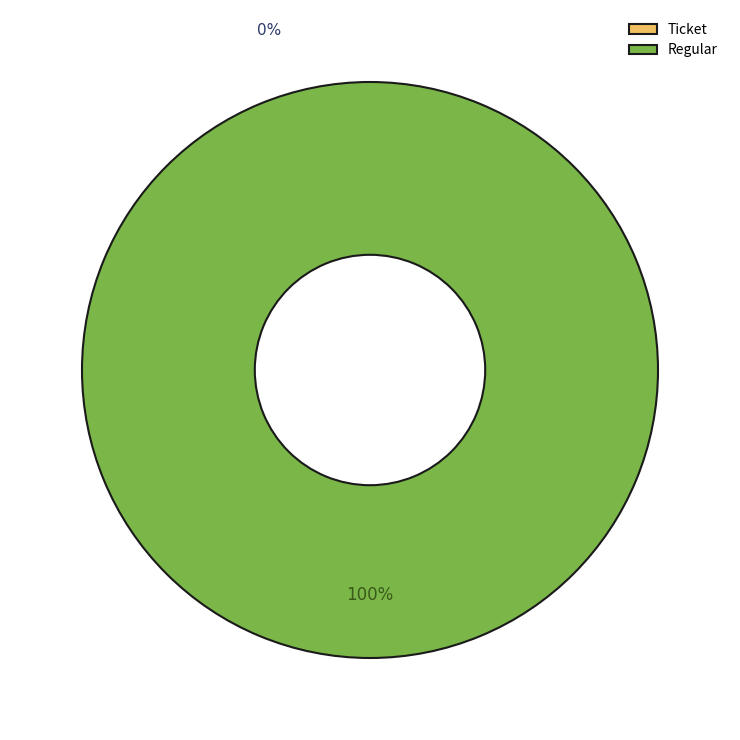

Is the sum of Ticket and Regular greater than half?

Yes